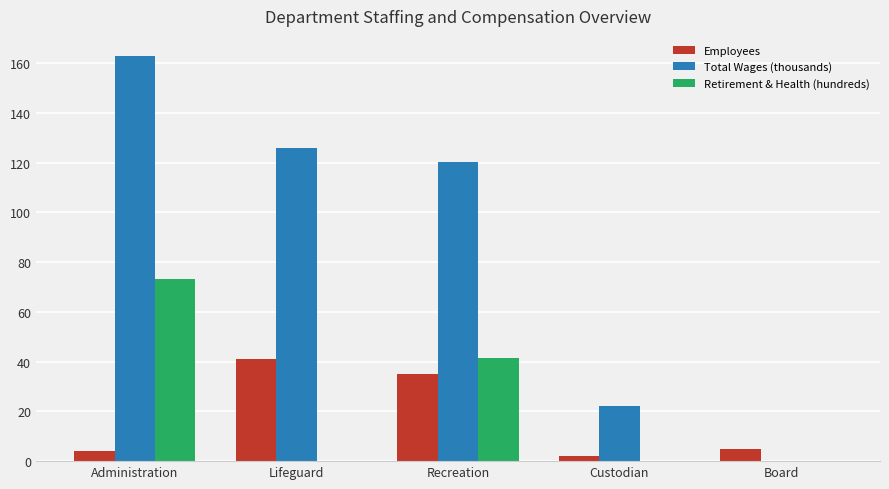

Reading left to right, what are all the values shown in this chart?

Employees: Administration=4.0	Lifeguard=41.0	Recreation=35.0	Custodian=2.0	Board=5.0
Total Wages (thousands): Administration=162.8	Lifeguard=126.0	Recreation=120.1	Custodian=22.1	Board=0.0
Retirement & Health (hundreds): Administration=73.1	Lifeguard=0.0	Recreation=41.5	Custodian=0.0	Board=0.0